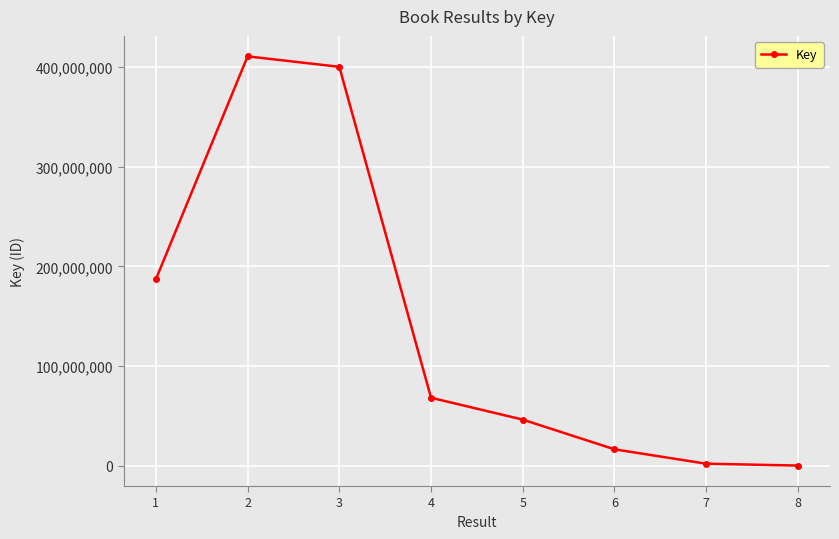

What is the change in value from 2 to 6?

-394632760